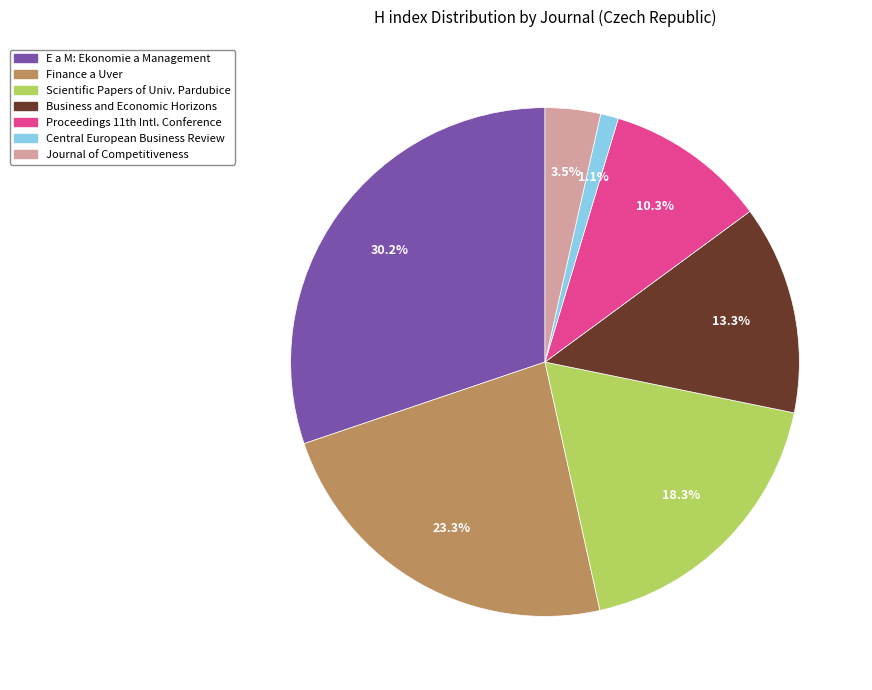

Is there any slice that represents more than half of the pie?

No